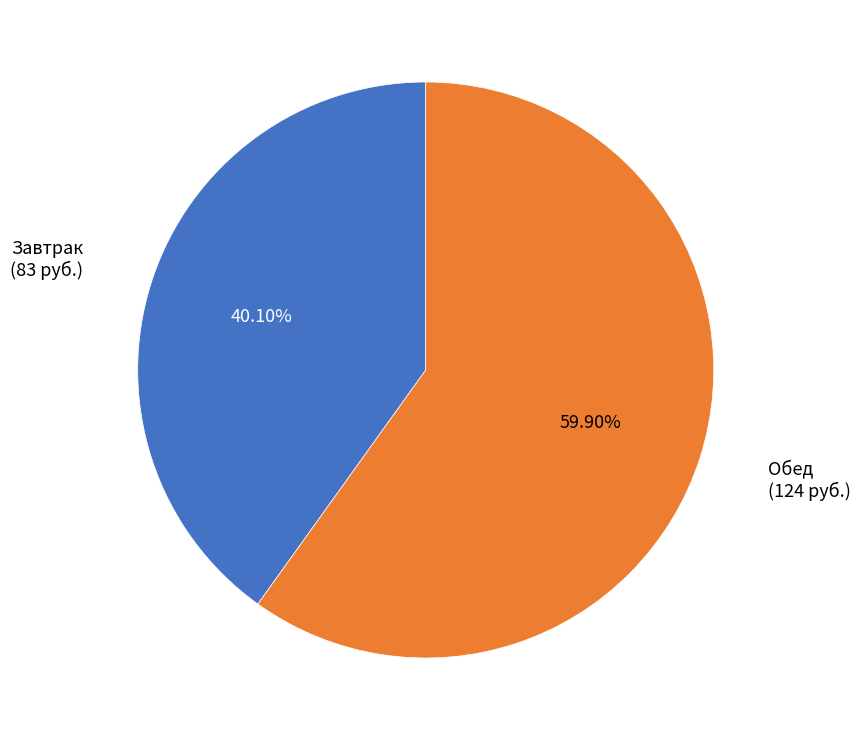

Is there any slice that represents more than half of the pie?

Yes